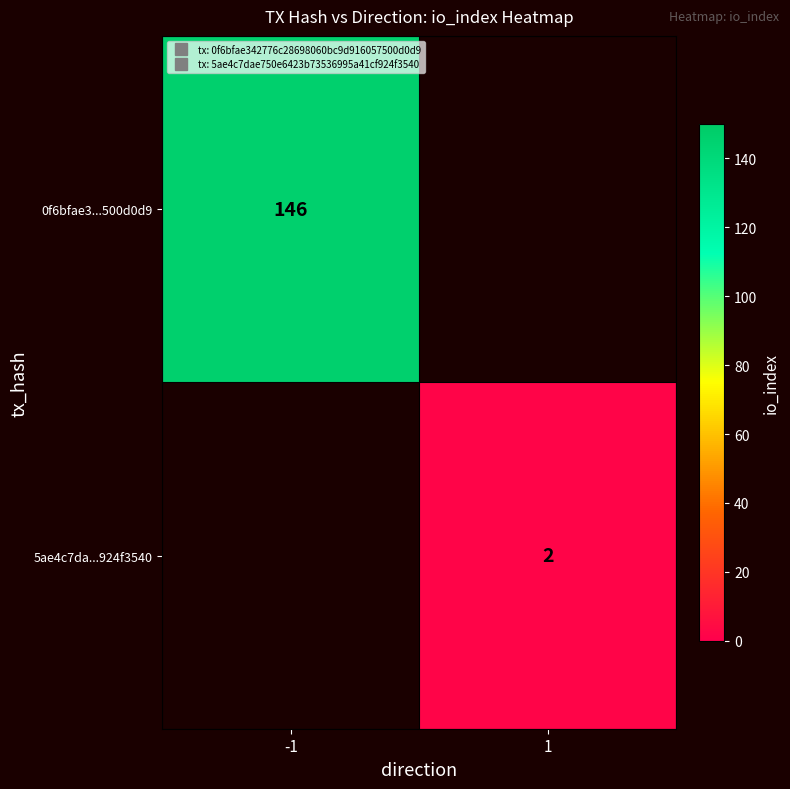

Between 1 and -1, which is larger?

-1